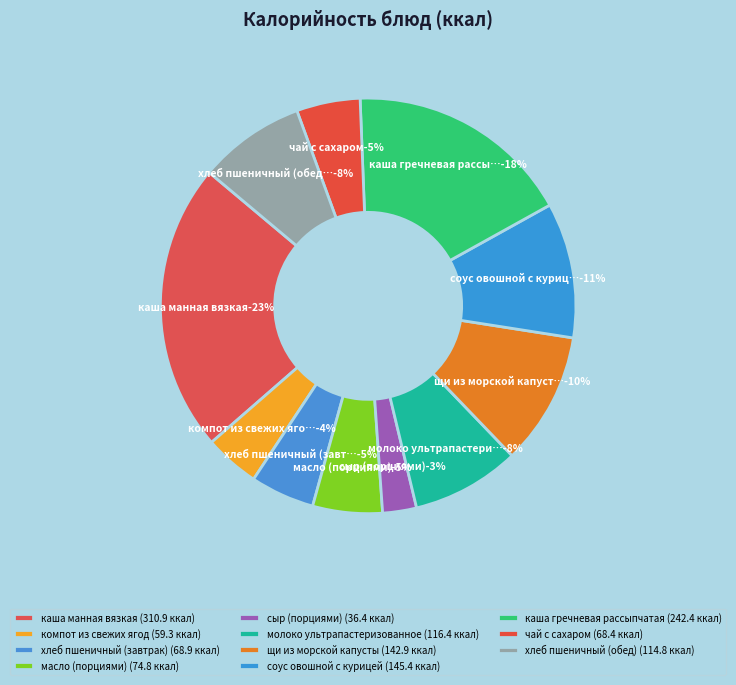

Rank the categories by value from lowest to highest.

сыр (порциями), компот из свежих ягод, чай с сахаром, хлеб пшеничный (завтрак), масло (порциями), хлеб пшеничный (обед), молоко ультрапастеризованное, щи из морской капусты, соус овошной с курицей, каша гречневая рассыпчатая, каша манная вязкая